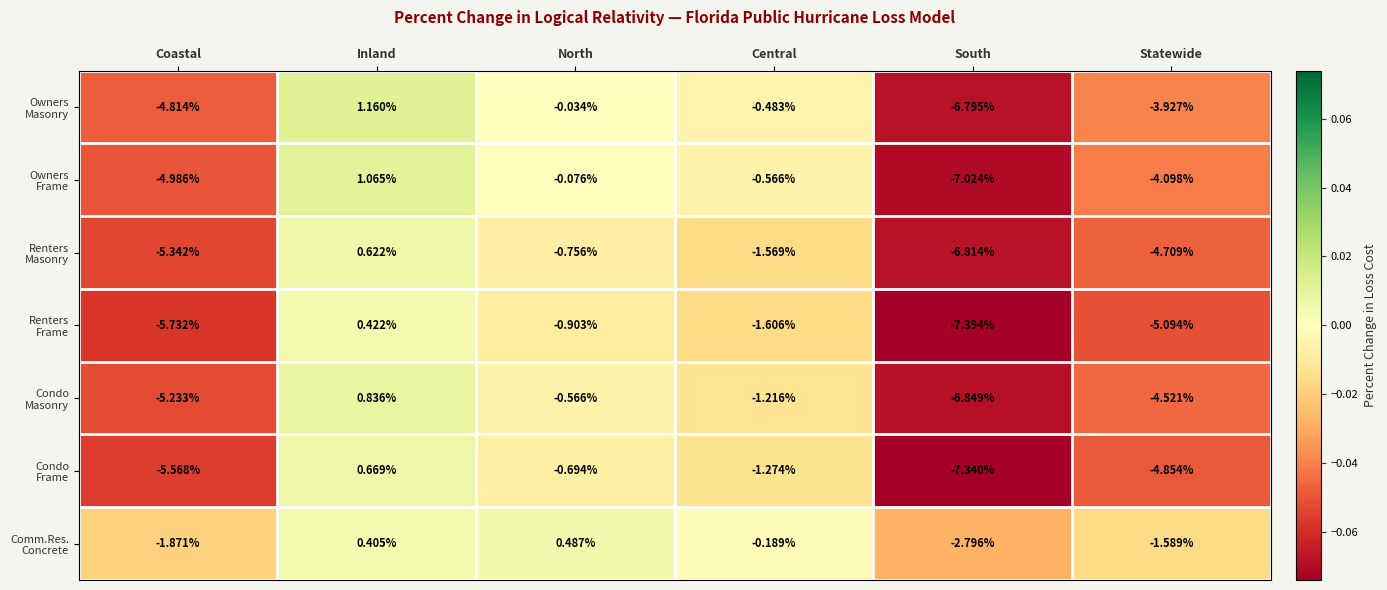

Which label corresponds to the largest value in the chart?

Inland